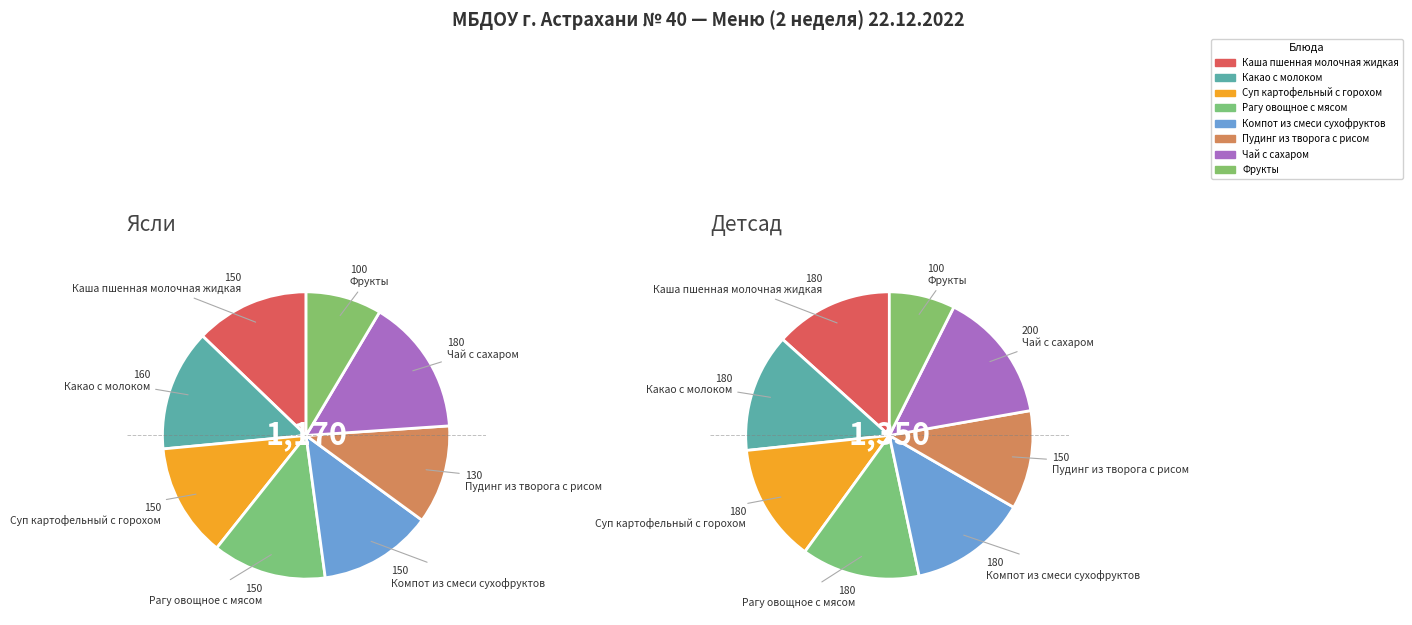

True or false: Пудинг из творога с рисом accounts for 3% of the total.

False